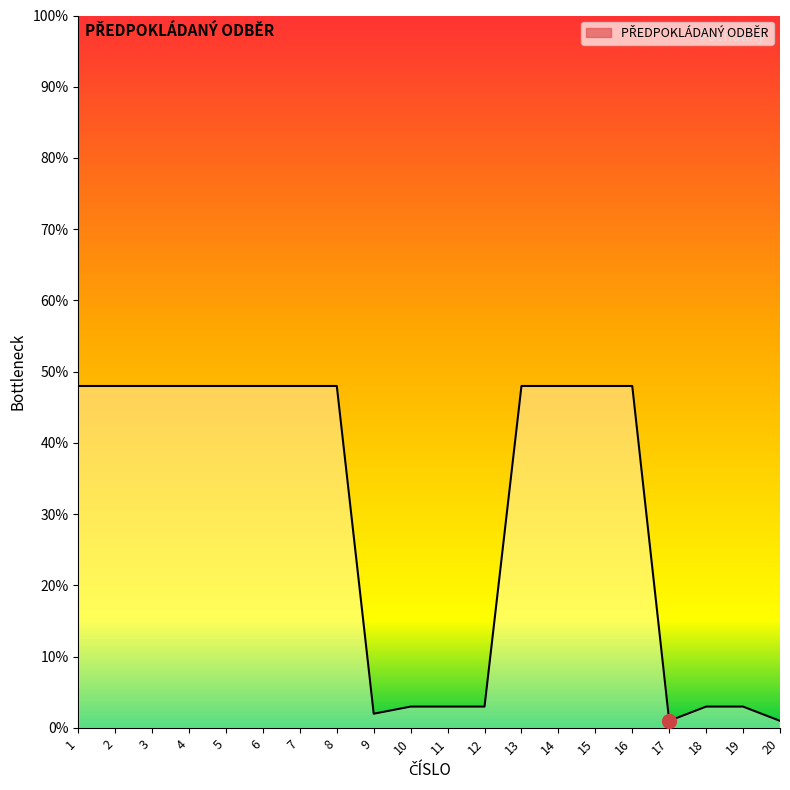

What is the average value?

30